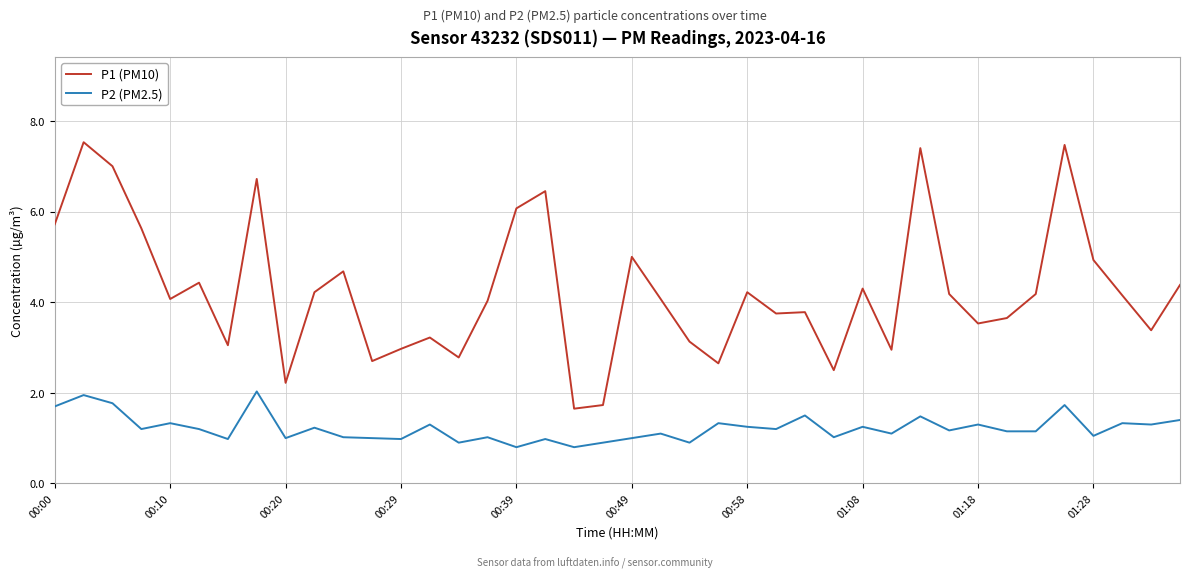

What is the minimum value shown in the chart?

0.8